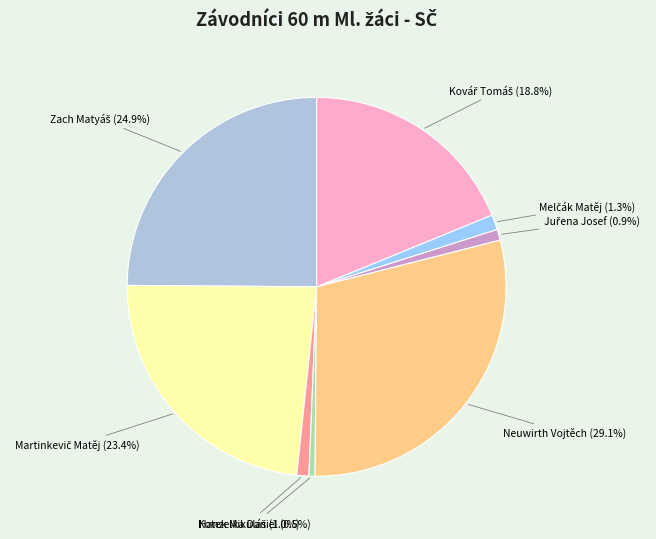

Does Neuwirth Vojtěch represent more than half of the total?

No